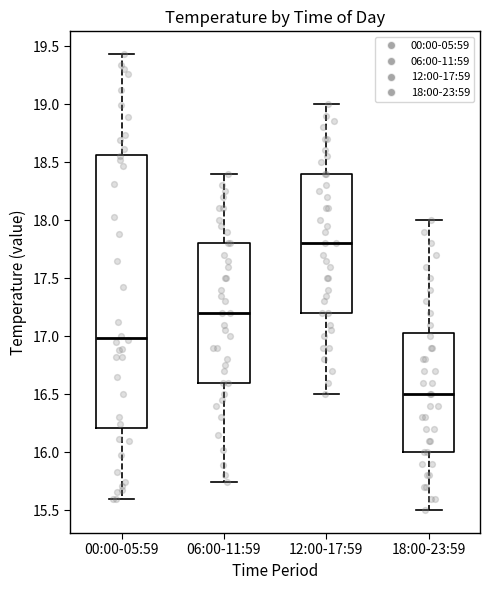

Which box's median line is the highest?

12:00-17:59